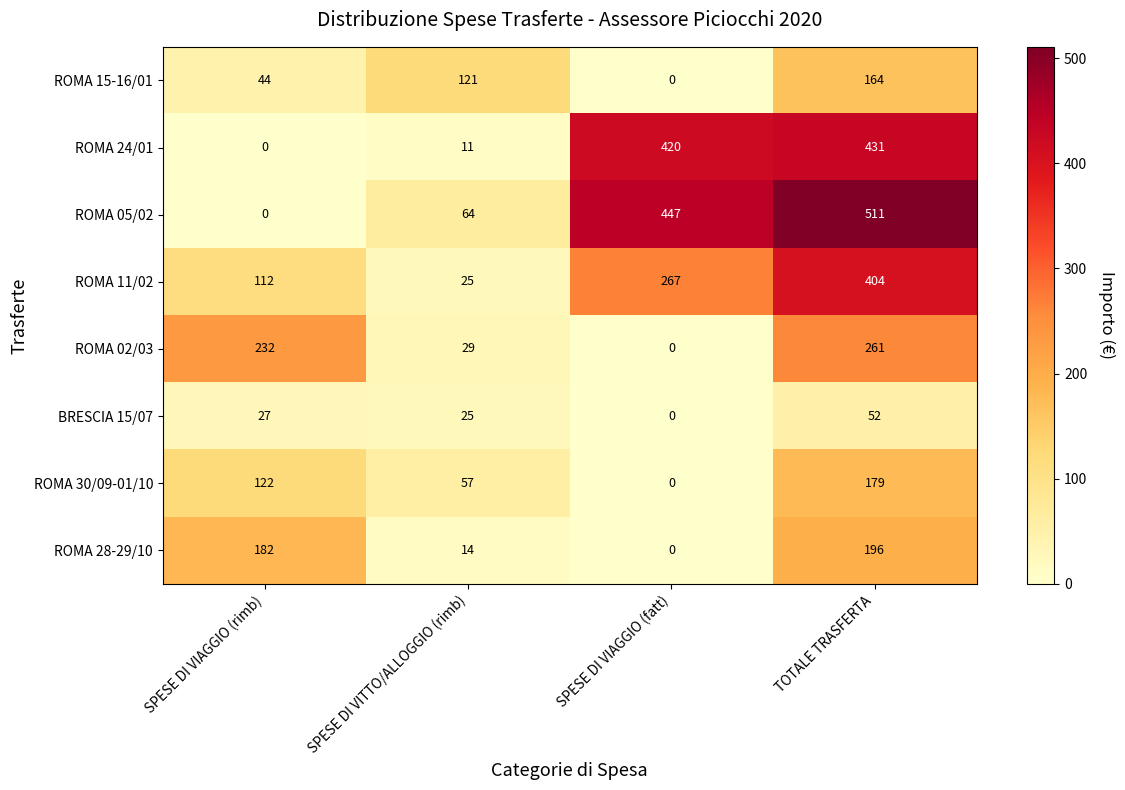

Which category has the lowest value in the ROMA 24/01 series?

SPESE DI VIAGGIO (rimb)